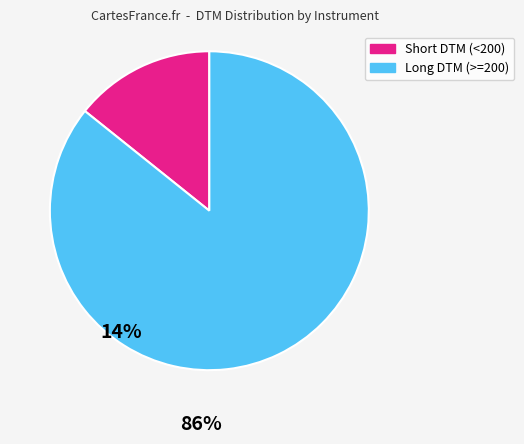

Is there any slice that represents more than half of the pie?

Yes